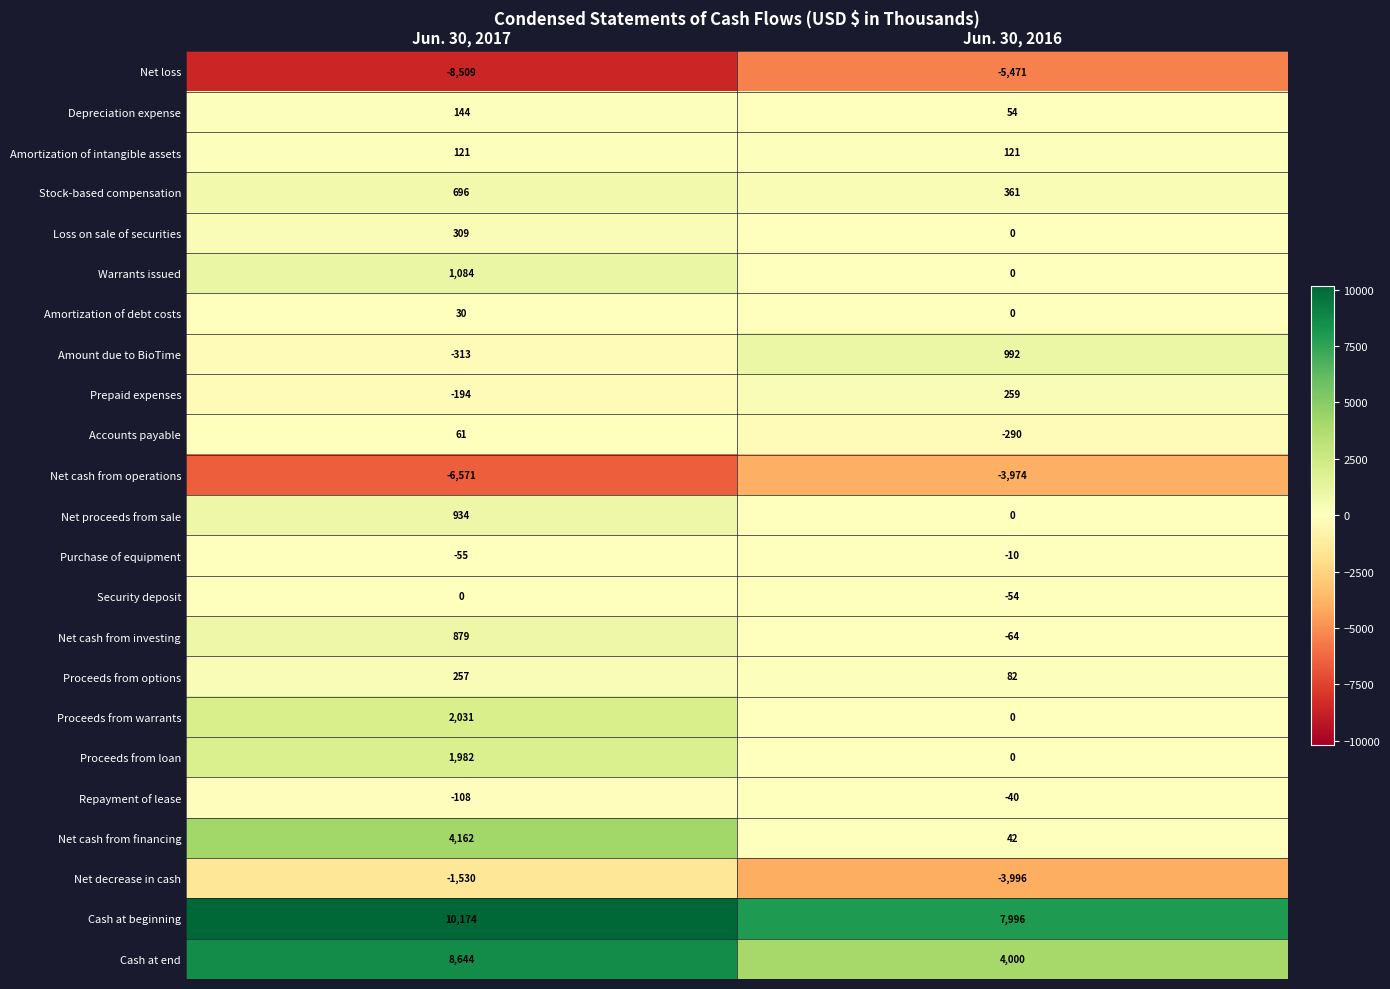

What is the lowest value of the Cash at beginning series?

7996